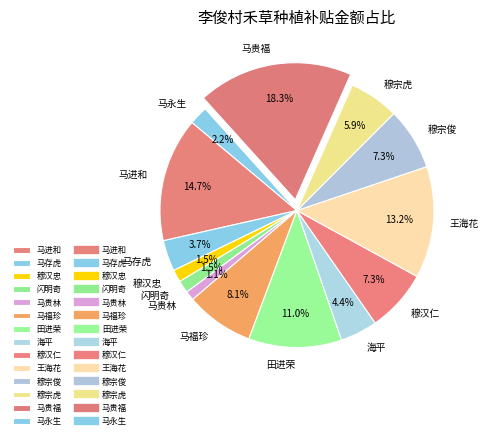

The 马进和 slice represents 15% of the pie. True or false?

True